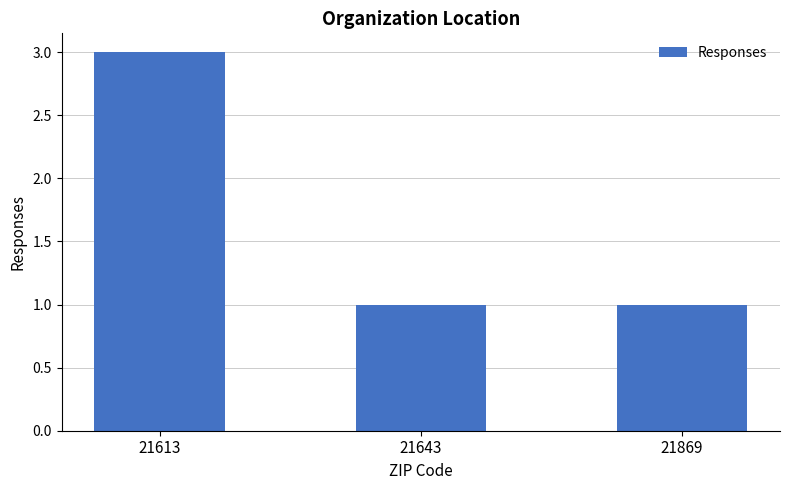

Read the value at 21643.

1